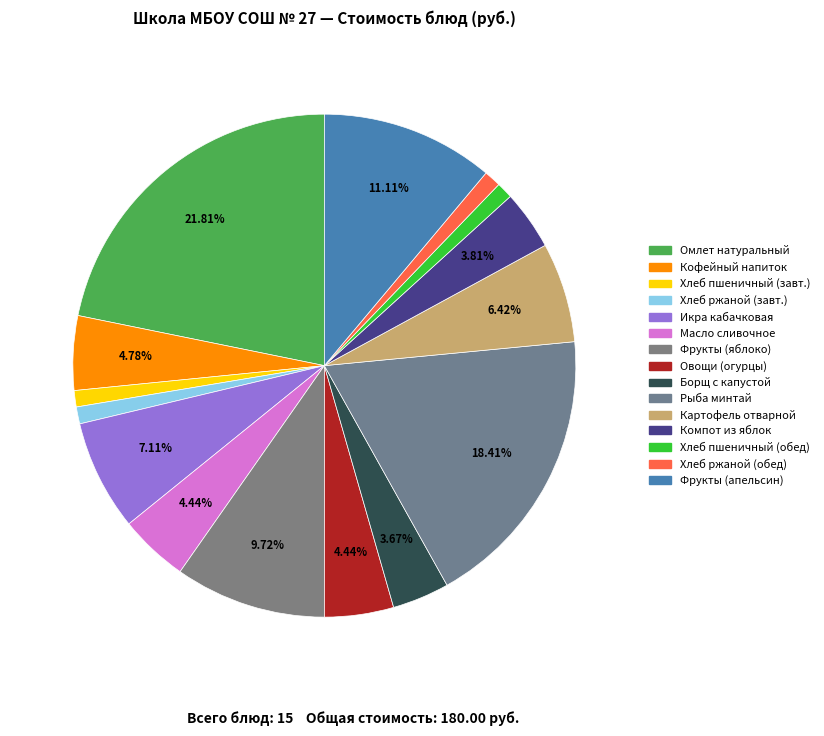

How many segments does this pie chart have?

15